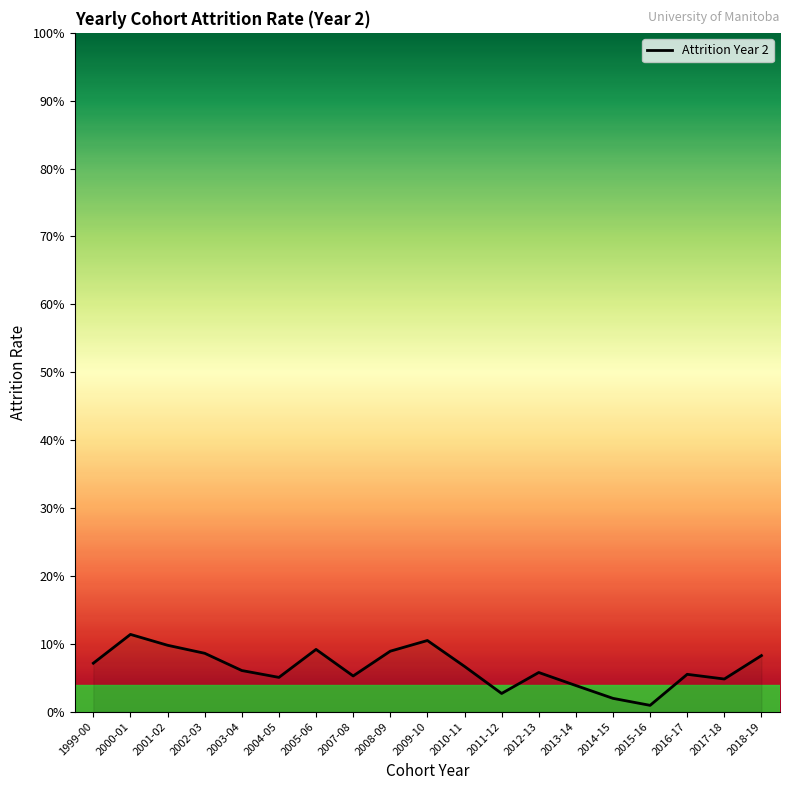

Does the chart display data point markers on the line(s)?

No